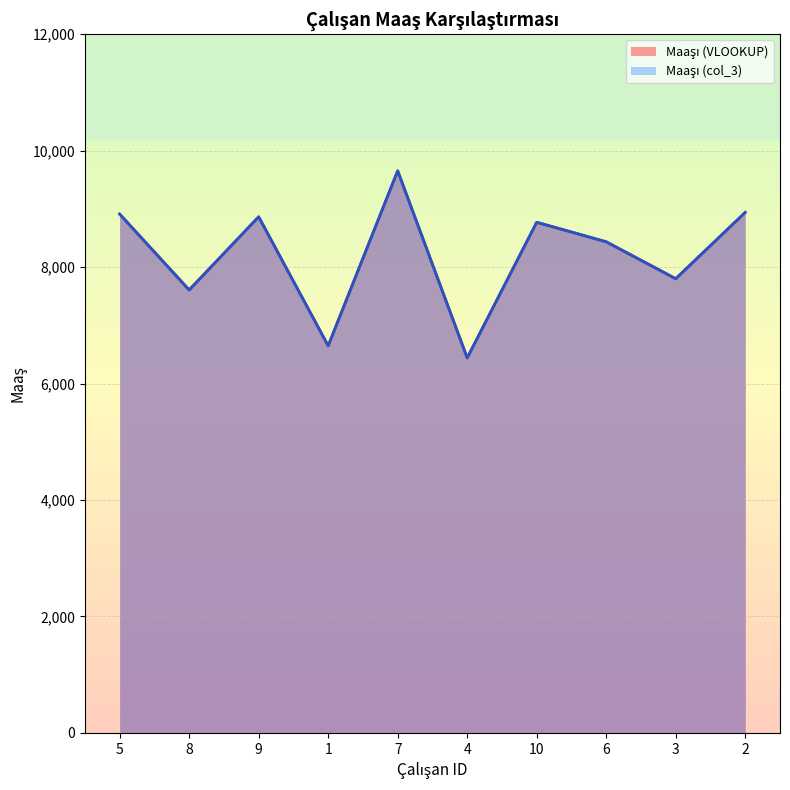

True or false: Maaşı (VLOOKUP) has a value of 1998 at 6.

False